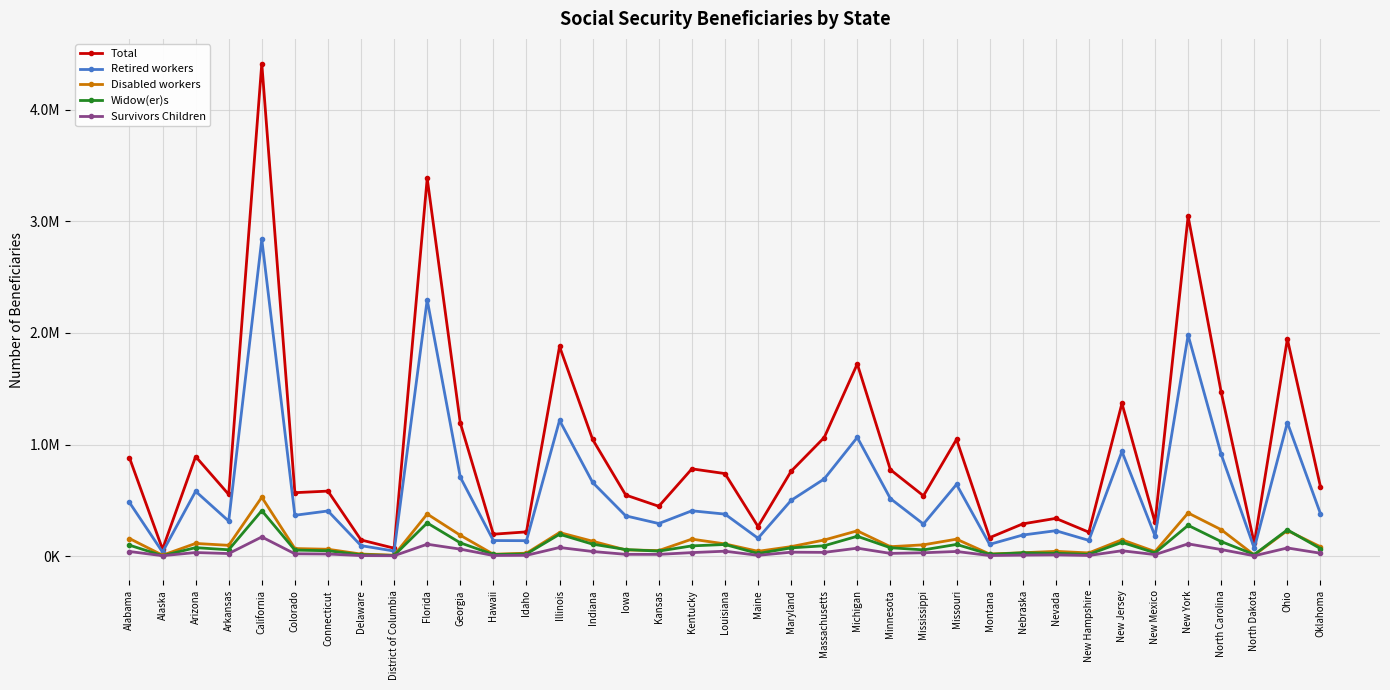

At which label does Total first exceed 623599?

Alabama